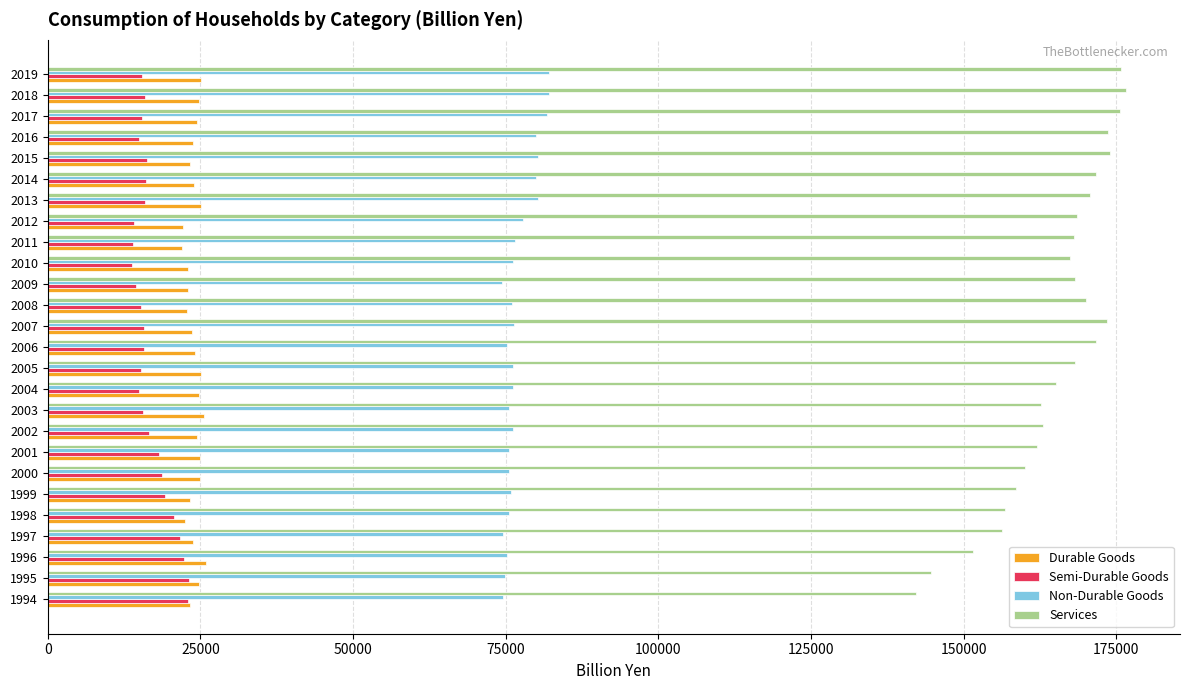

Which series has the largest range (max minus min)?

Services